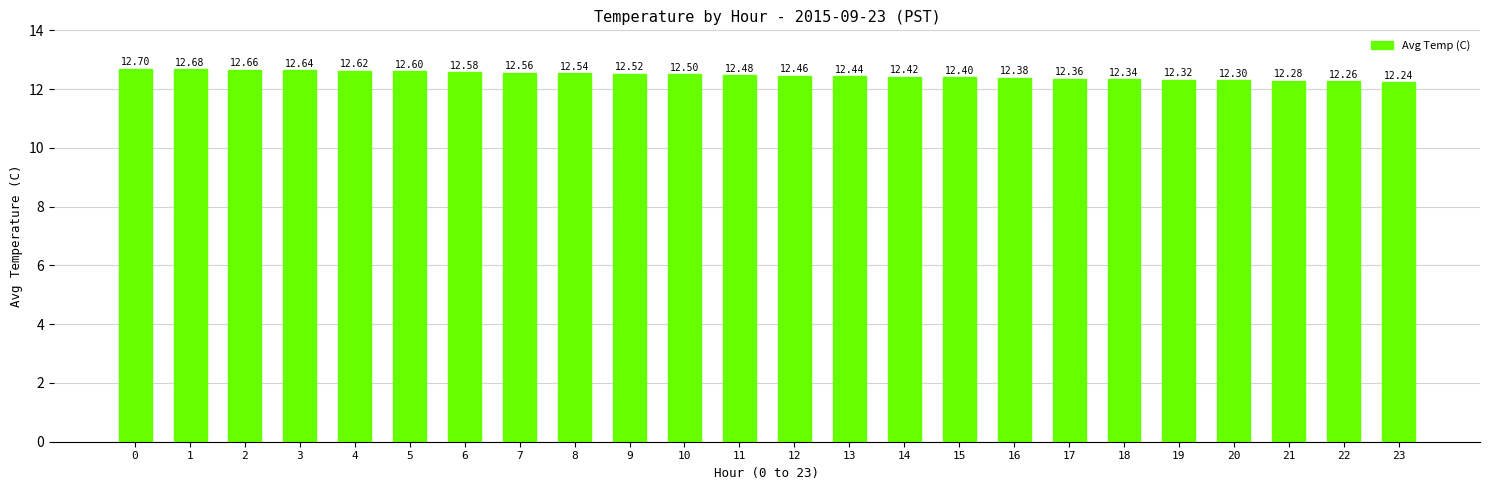

List the labels in order of value, smallest first.

23, 22, 21, 20, 19, 18, 17, 16, 15, 14, 13, 12, 11, 10, 9, 8, 7, 6, 5, 4, 3, 2, 1, 0